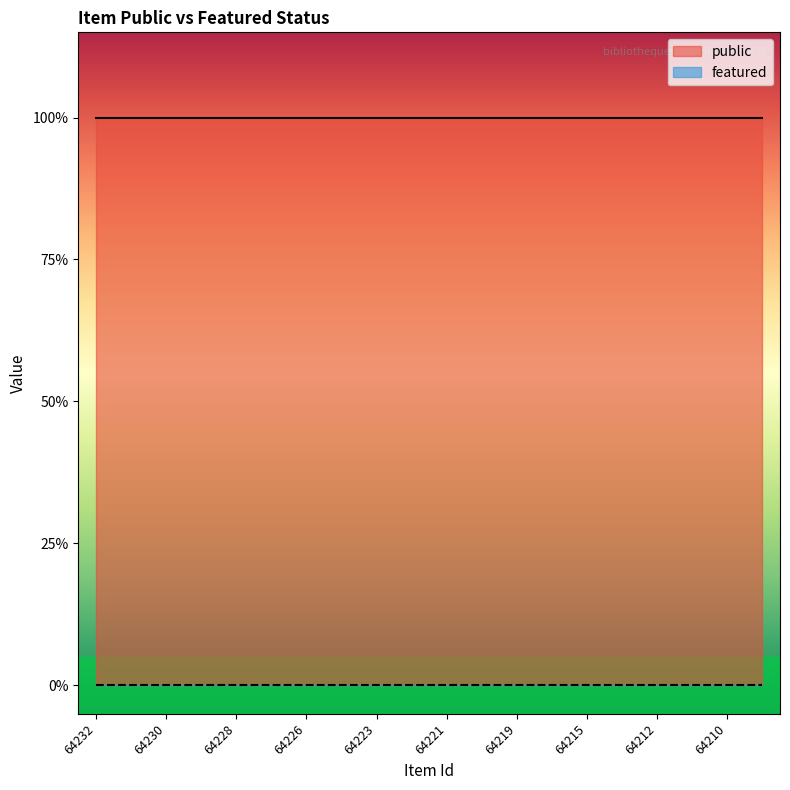

How many data points does each series have?

20